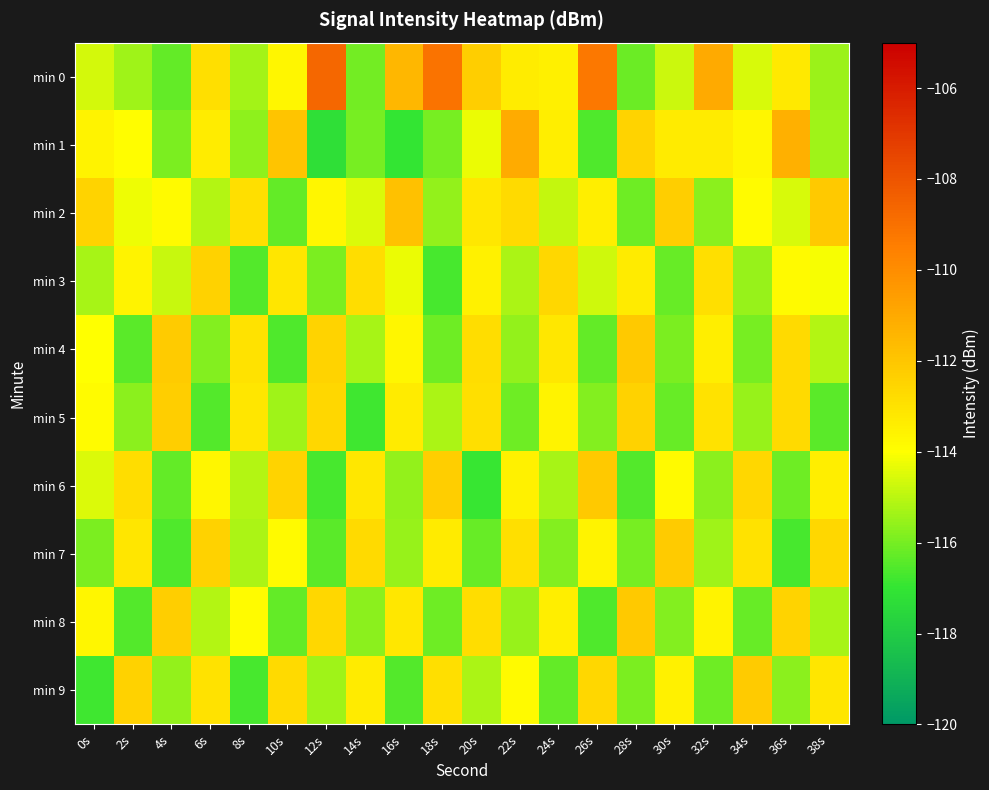

Reading left to right, extract all data points from this chart.

min 0: 0s=-114.6	2s=-115.4	4s=-116.3	6s=-112.9	8s=-115.3	10s=-113.7	12s=-108.7	14s=-116.0	16s=-111.5	18s=-109.1	20s=-112.3	22s=-113.3	24s=-113.4	26s=-109.2	28s=-116.1	30s=-114.7	32s=-111.0	34s=-114.6	36s=-113.2	38s=-115.5
min 1: 0s=-113.6	2s=-114.0	4s=-115.9	6s=-113.3	8s=-115.7	10s=-112.0	12s=-117.2	14s=-116.0	16s=-117.0	18s=-116.0	20s=-114.3	22s=-111.1	24s=-113.4	26s=-116.6	28s=-112.5	30s=-113.3	32s=-113.3	34s=-113.7	36s=-111.3	38s=-115.4
min 2: 0s=-112.5	2s=-114.2	4s=-113.8	6s=-115.1	8s=-112.9	10s=-116.3	12s=-113.7	14s=-114.5	16s=-111.8	18s=-115.6	20s=-113.2	22s=-112.7	24s=-114.9	26s=-113.4	28s=-116.1	30s=-112.3	32s=-115.7	34s=-113.9	36s=-114.6	38s=-112.1
min 3: 0s=-115.3	2s=-113.6	4s=-114.8	6s=-112.4	8s=-116.5	10s=-113.1	12s=-115.9	14s=-112.8	16s=-114.3	18s=-116.7	20s=-113.5	22s=-115.2	24s=-112.6	26s=-114.7	28s=-113.3	30s=-116.2	32s=-112.9	34s=-115.5	36s=-113.8	38s=-114.1
min 4: 0s=-114.0	2s=-116.4	4s=-112.2	6s=-115.8	8s=-113.0	10s=-116.6	12s=-112.5	14s=-115.3	16s=-113.7	18s=-116.1	20s=-112.8	22s=-115.6	24s=-113.2	26s=-116.3	28s=-112.1	30s=-115.9	32s=-113.4	34s=-116.0	36s=-112.7	38s=-115.1
min 5: 0s=-113.9	2s=-115.7	4s=-112.3	6s=-116.5	8s=-113.1	10s=-115.4	12s=-112.6	14s=-116.8	16s=-113.3	18s=-115.2	20s=-112.9	22s=-116.1	24s=-113.6	26s=-115.8	28s=-112.4	30s=-116.2	32s=-113.0	34s=-115.5	36s=-112.7	38s=-116.4
min 6: 0s=-114.5	2s=-112.8	4s=-116.3	6s=-113.7	8s=-115.1	10s=-112.5	12s=-116.7	14s=-113.2	16s=-115.6	18s=-112.3	20s=-116.9	22s=-113.5	24s=-115.3	26s=-112.1	28s=-116.5	30s=-113.8	32s=-115.7	34s=-112.6	36s=-116.1	38s=-113.4
min 7: 0s=-115.9	2s=-113.1	4s=-116.6	6s=-112.4	8s=-115.2	10s=-113.8	12s=-116.4	14s=-112.7	16s=-115.5	18s=-113.3	20s=-116.2	22s=-112.9	24s=-115.8	26s=-113.6	28s=-116.0	30s=-112.2	32s=-115.4	34s=-113.0	36s=-116.7	38s=-112.6
min 8: 0s=-113.7	2s=-116.5	4s=-112.3	6s=-115.1	8s=-113.9	10s=-116.3	12s=-112.6	14s=-115.7	16s=-113.2	18s=-116.1	20s=-112.8	22s=-115.5	24s=-113.4	26s=-116.6	28s=-112.1	30s=-115.8	32s=-113.6	34s=-116.2	36s=-112.5	38s=-115.3
min 9: 0s=-116.8	2s=-112.4	4s=-115.6	6s=-113.0	8s=-116.7	10s=-112.7	12s=-115.4	14s=-113.3	16s=-116.5	18s=-112.9	20s=-115.2	22s=-113.8	24s=-116.3	26s=-112.6	28s=-115.9	30s=-113.5	32s=-116.1	34s=-112.2	36s=-115.7	38s=-113.1